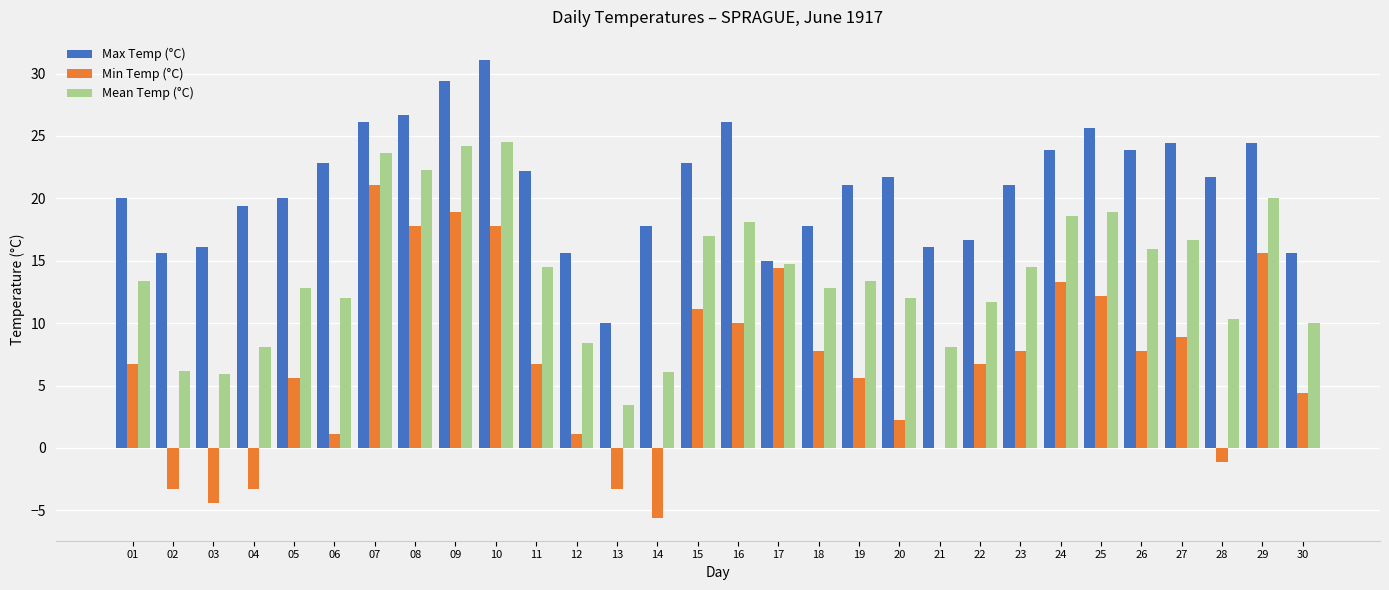

What is the total value across all series at 29?

60.0